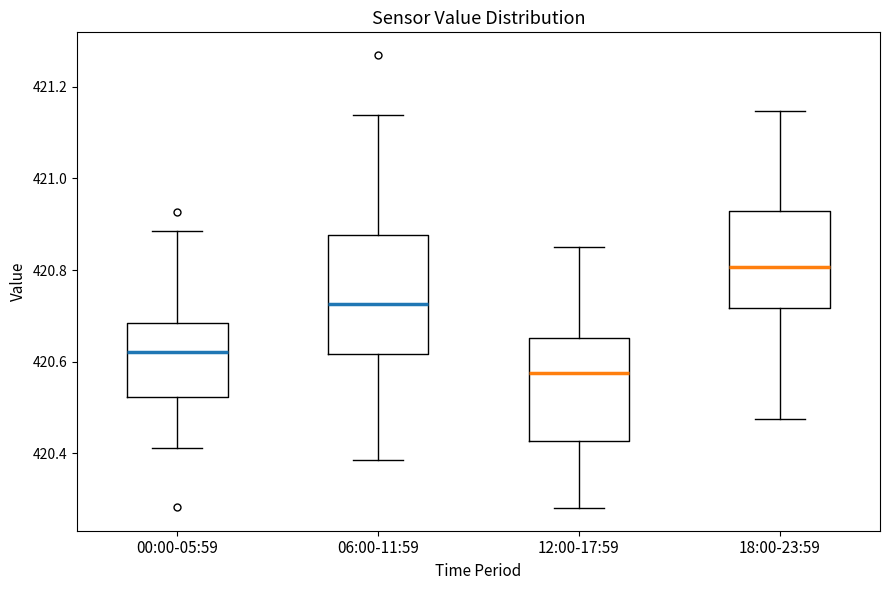

Reading left to right, transcribe this box plot: for each box, give where its median line is, the range the box spans, and where its two whiskers end, as read against the y-axis. The values are not printed on the chart, so give them approximately, as read against the axis.

00:00-05:59: median 420.62, box 420.52 to 420.68, whiskers 420.42 to 420.88
06:00-11:59: median 420.72, box 420.62 to 420.88, whiskers 420.38 to 421.14
12:00-17:59: median 420.58, box 420.42 to 420.66, whiskers 420.28 to 420.86
18:00-23:59: median 420.80, box 420.72 to 420.92, whiskers 420.48 to 421.14